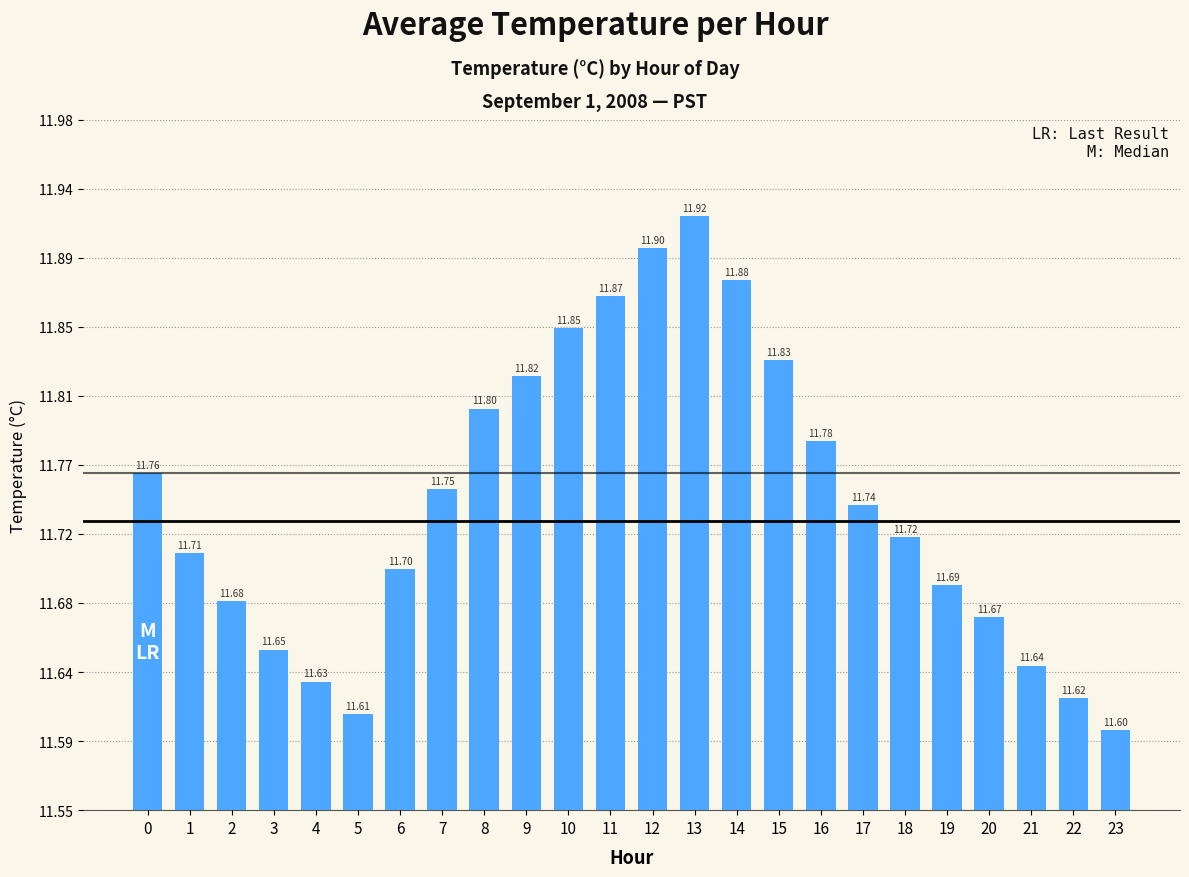

Rank the categories by value from highest to lowest.

13, 12, 14, 11, 10, 15, 9, 8, 16, 0, 7, 17, 18, 1, 6, 19, 2, 20, 3, 21, 4, 22, 5, 23